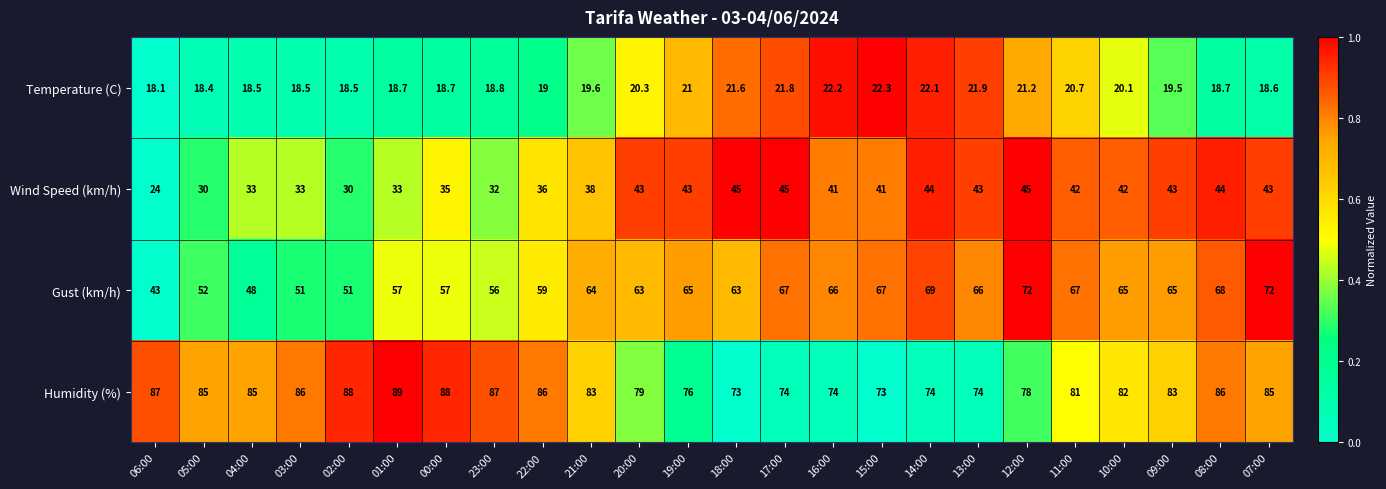

Rank the series by their average value, from highest to lowest.

Humidity (%), Gust (km/h), Wind Speed (km/h), Temperature (C)